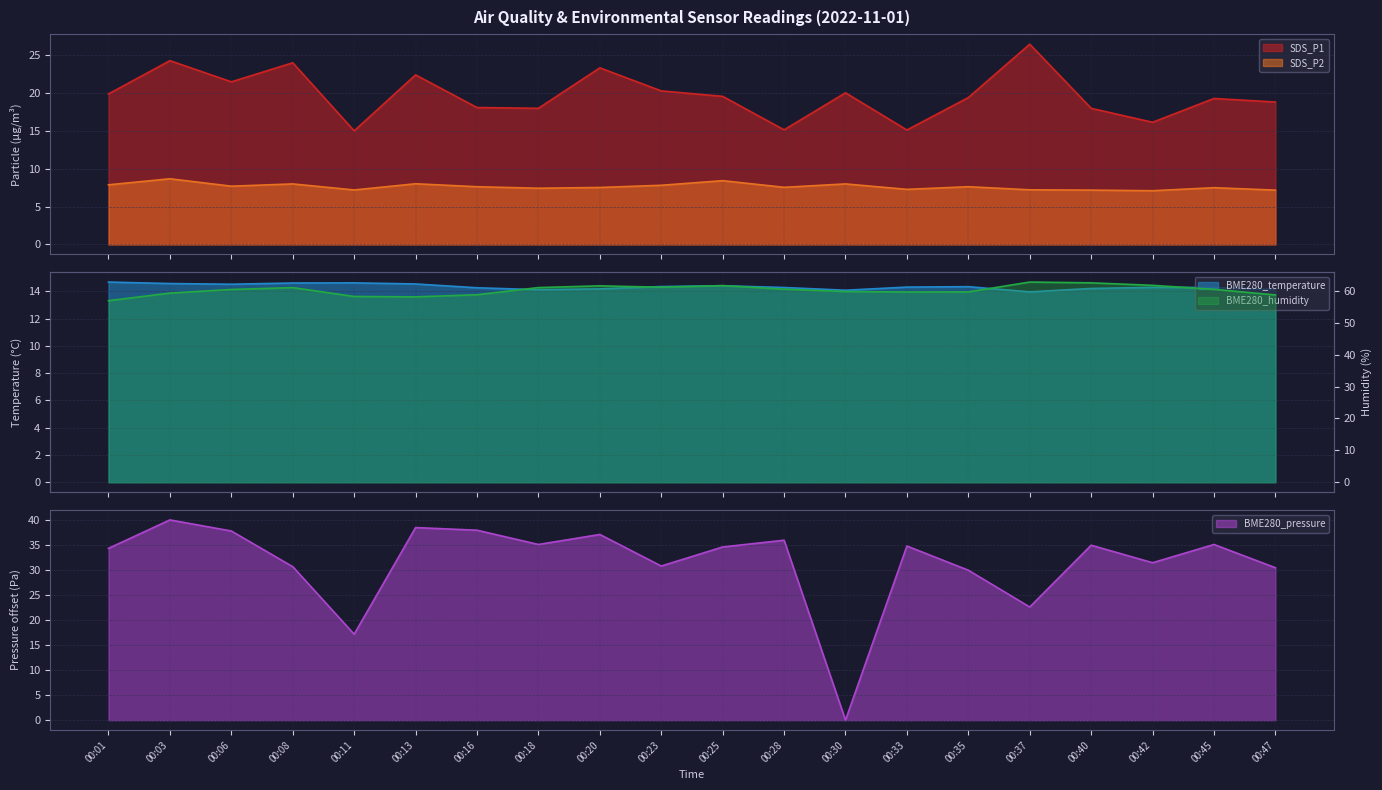

What is the average value of the SDS_P2 series?

7.6